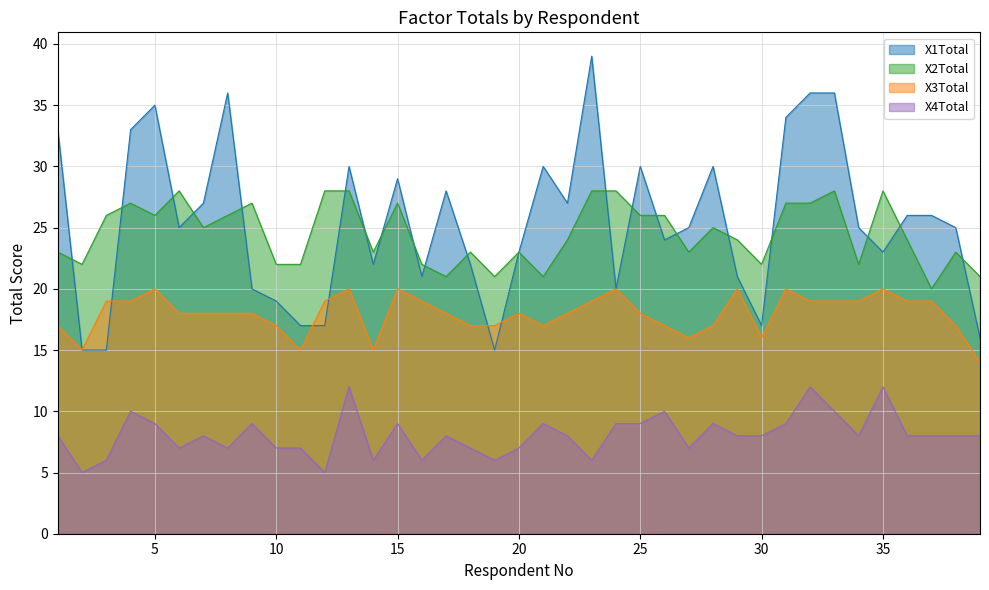

What is the difference between the second highest and second lowest values in the X3Total series?

5